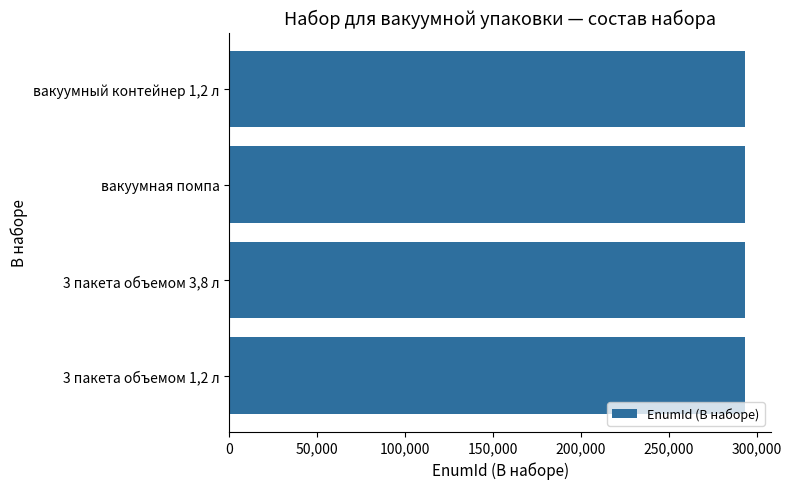

What is the difference between the maximum and minimum values?

3